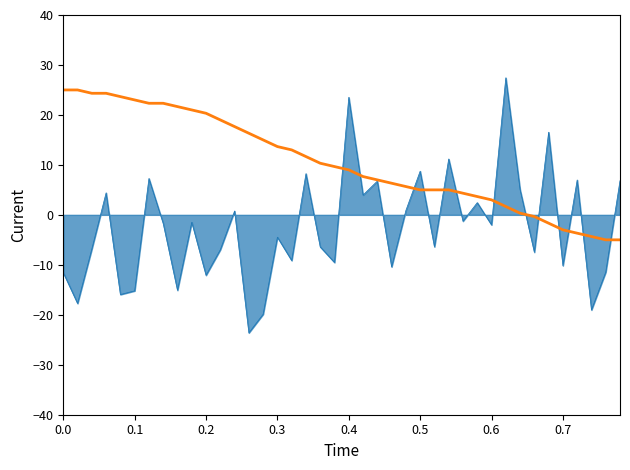

What is the maximum value shown in the chart?

27.4